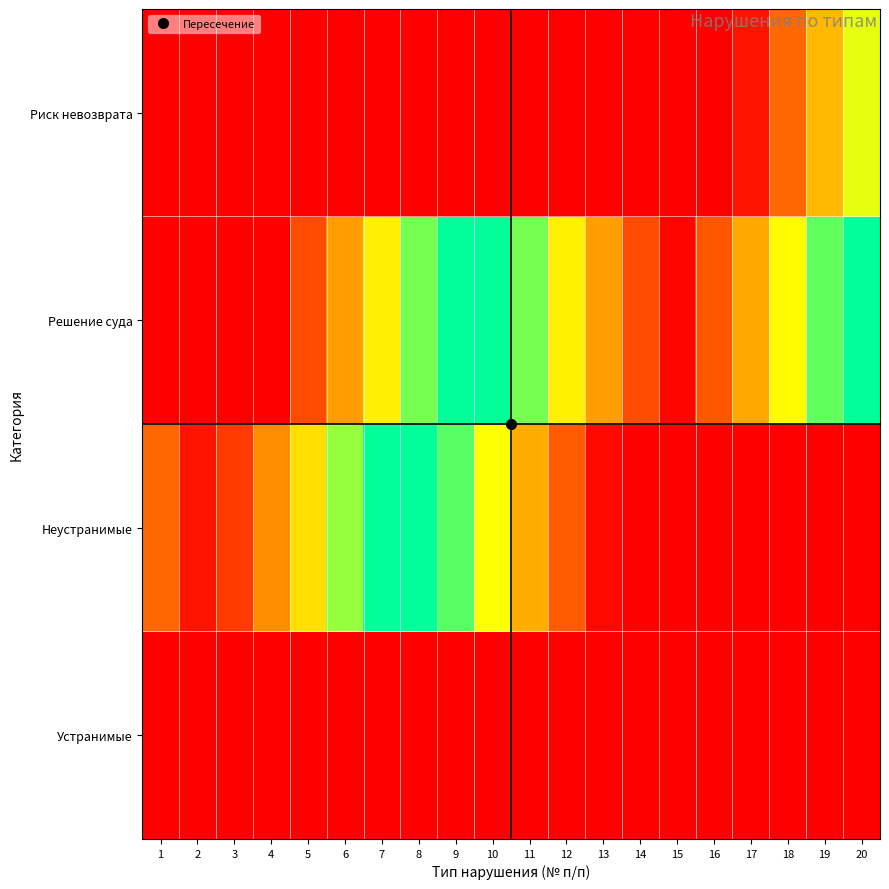

What is the spread (max minus min) of values at 11?

0.6